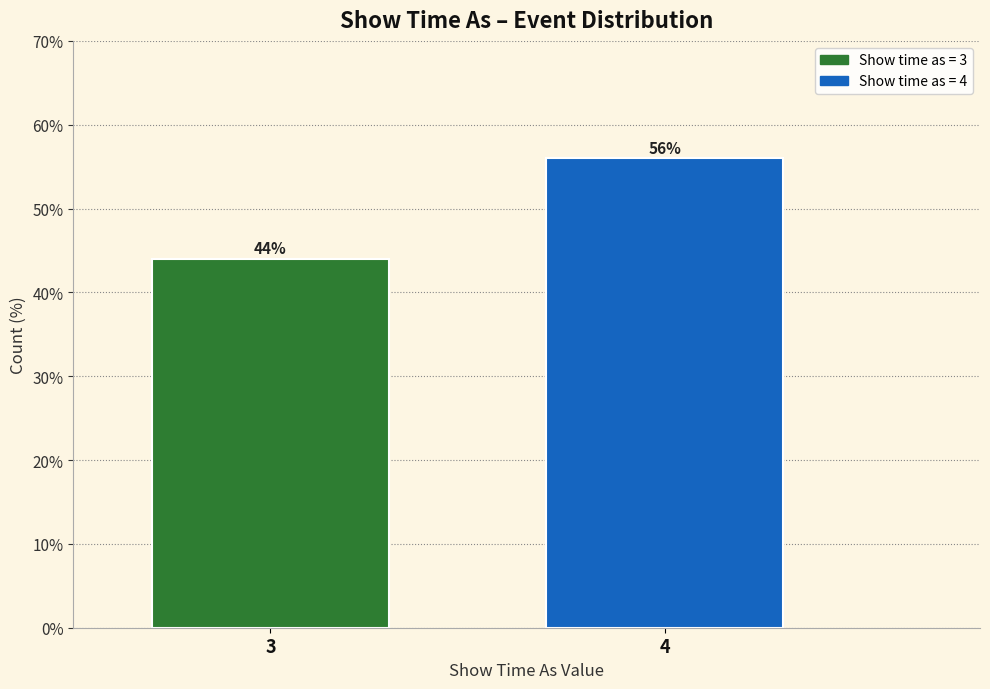

Reading left to right, extract all data points from this chart.

44.0	56.0